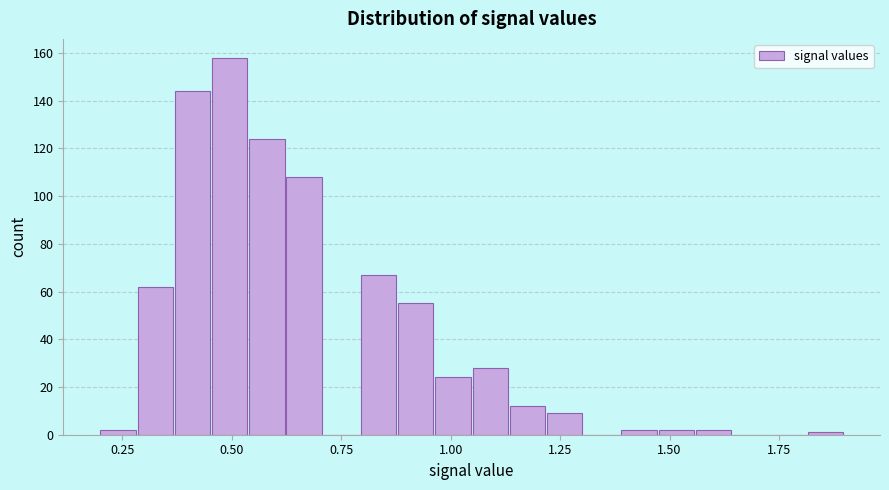

Around what value on the x-axis is the tallest bar? Give the approximate position of its centre, as read against the axis.

0.50